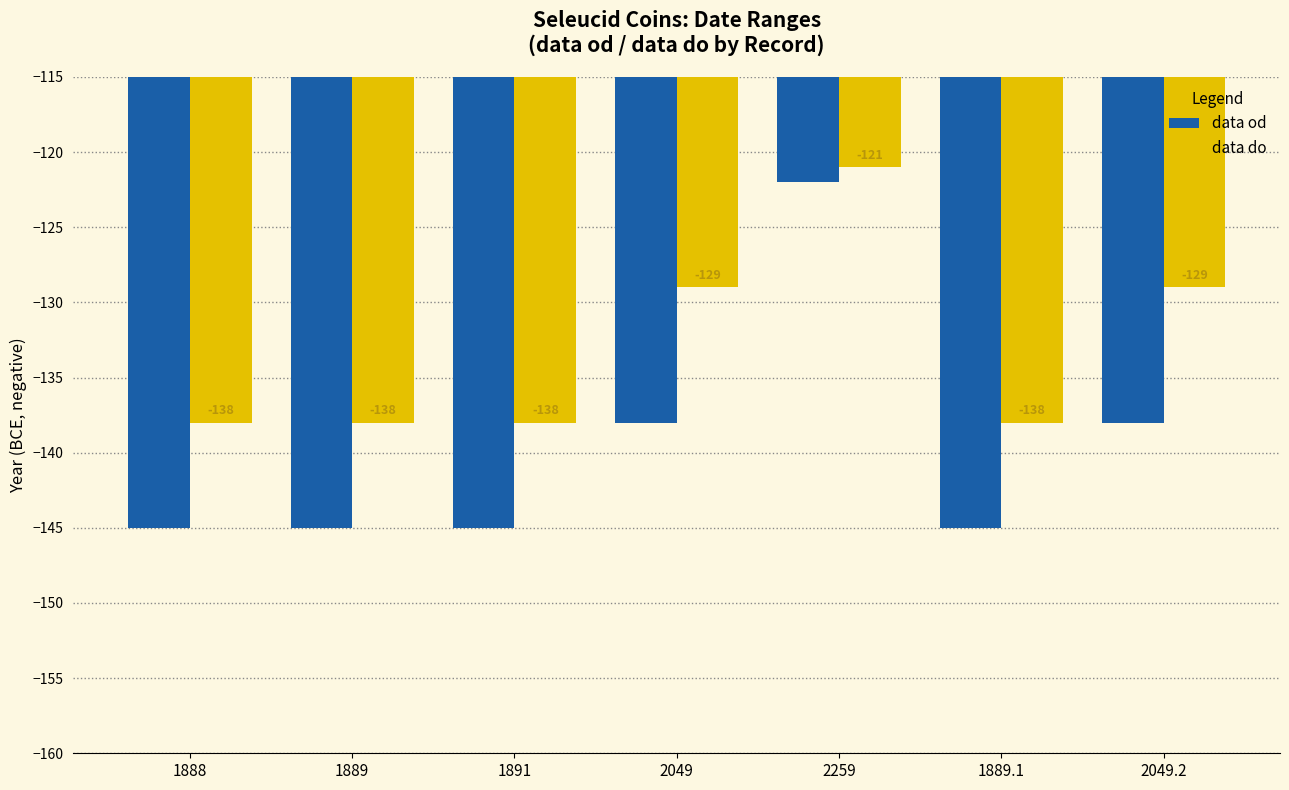

What position from the left is 1888?

1